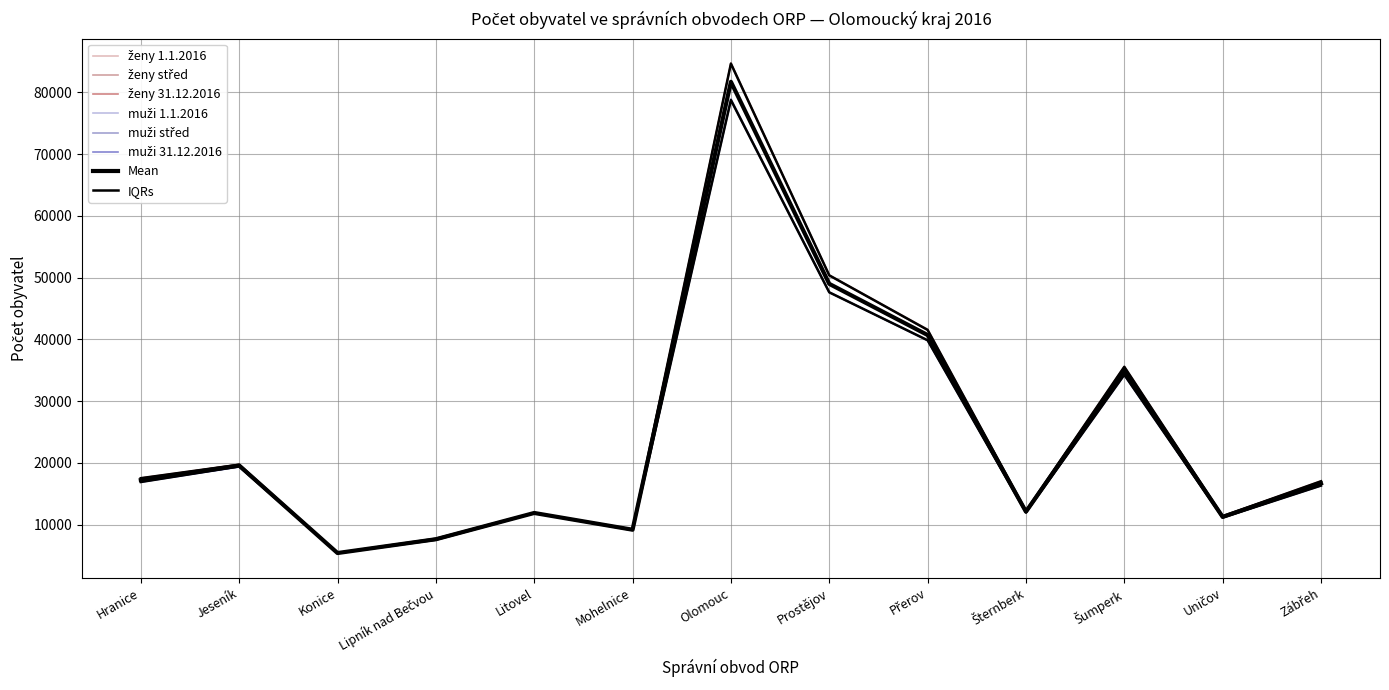

Rank the categories by muži 31.12.2016 value from lowest to highest.

Konice, Lipník nad Bečvou, Mohelnice, Uničov, Litovel, Šternberk, Zábřeh, Hranice, Jeseník, Šumperk, Přerov, Prostějov, Olomouc